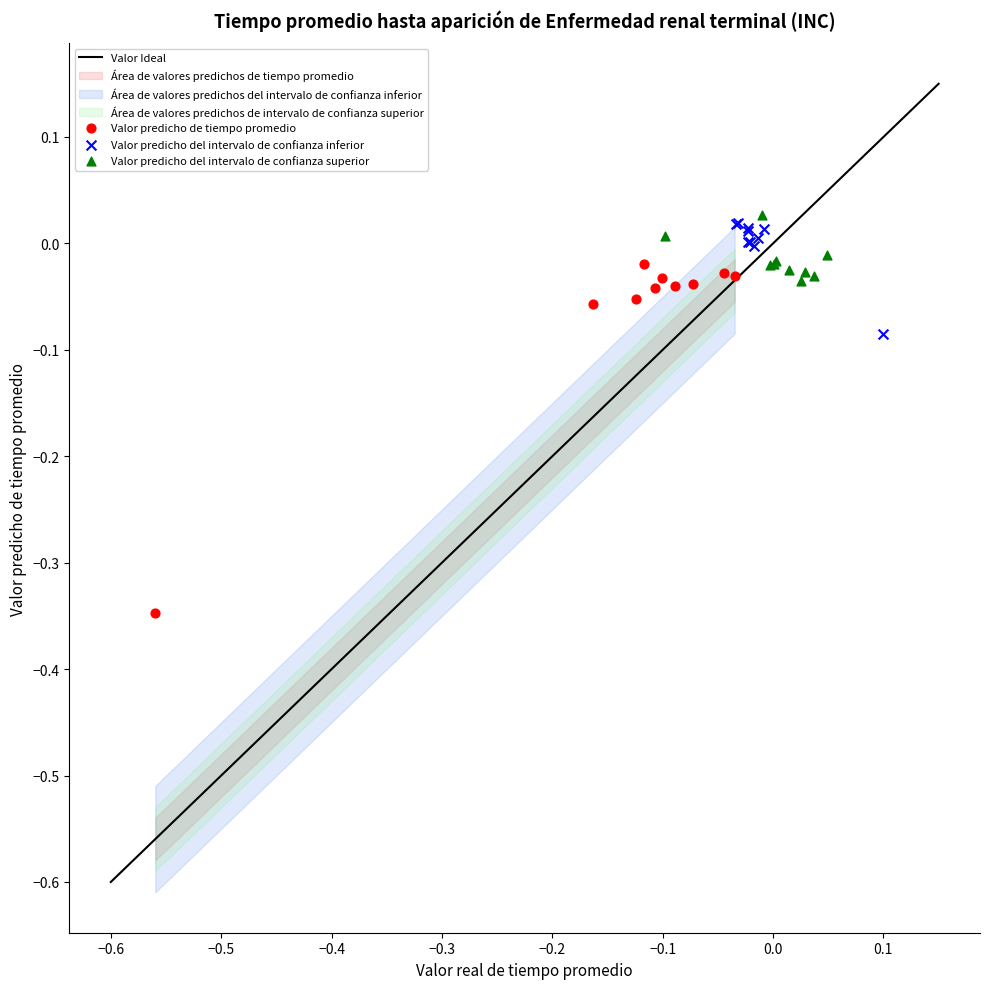

Which series contains the lowest Y value?

Valor predicho de tiempo promedio